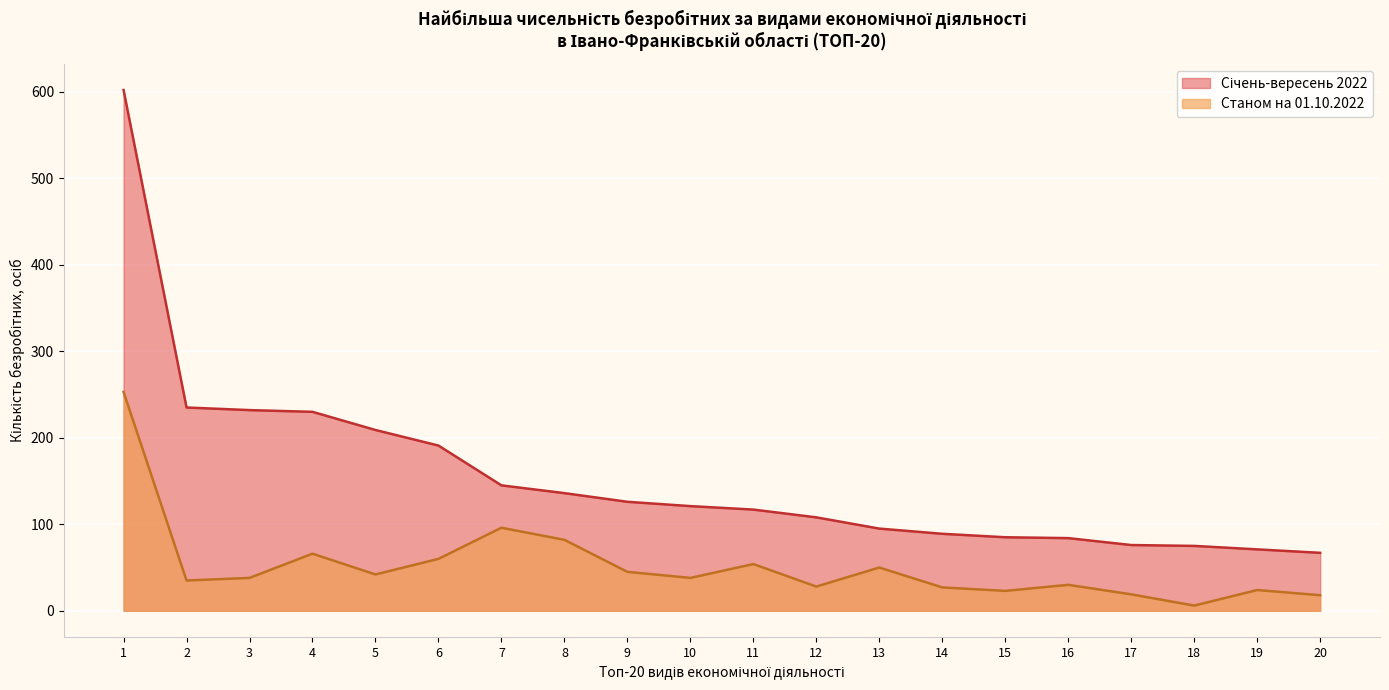

In Станом на 01.10.2022, how many points are lower than both neighbors (excluding endpoints)?

6